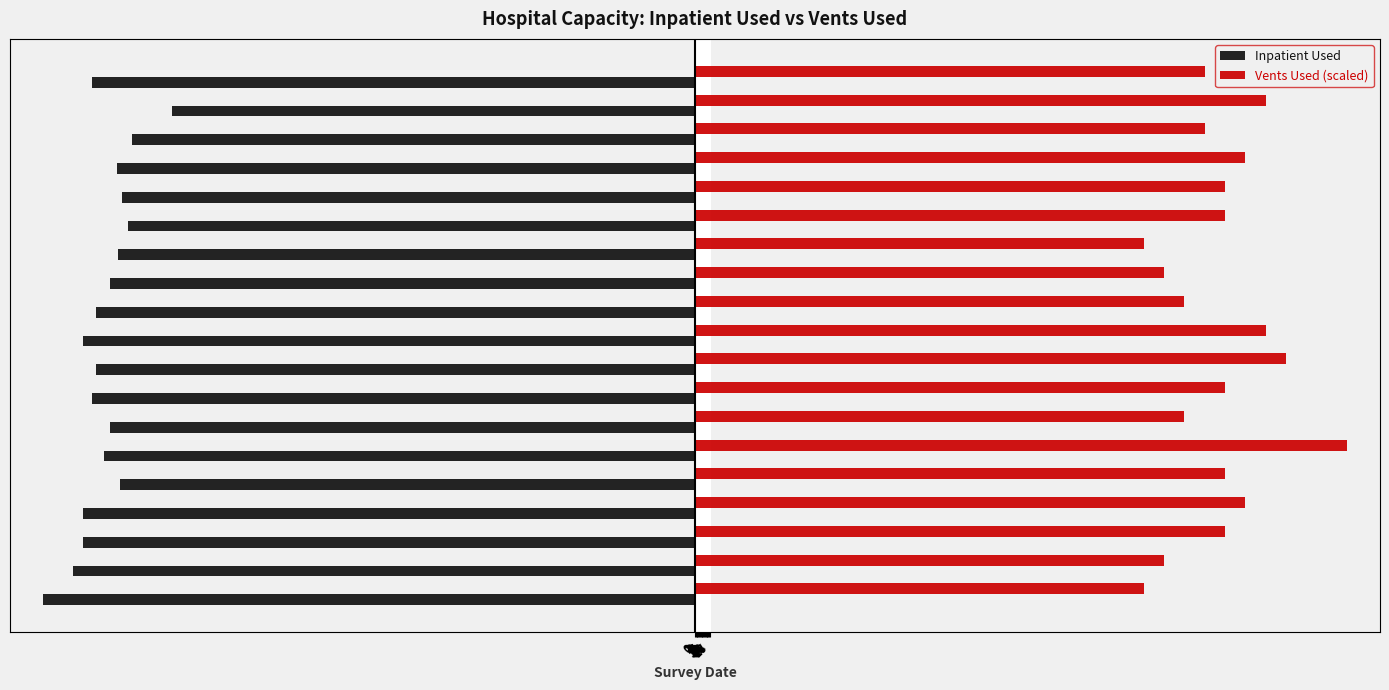

At how many categories does at least one series exceed 323?

19